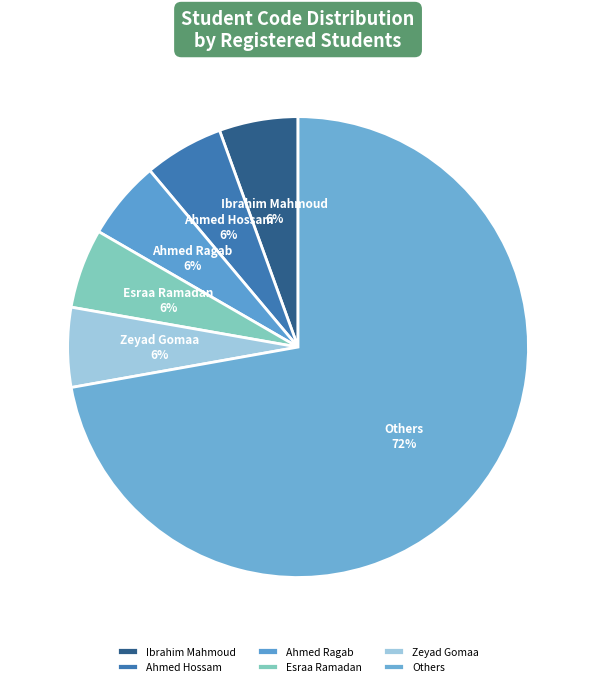

What is the ratio of the value at Ahmed Hossam to the value at Ibrahim Mahmoud?

1.0